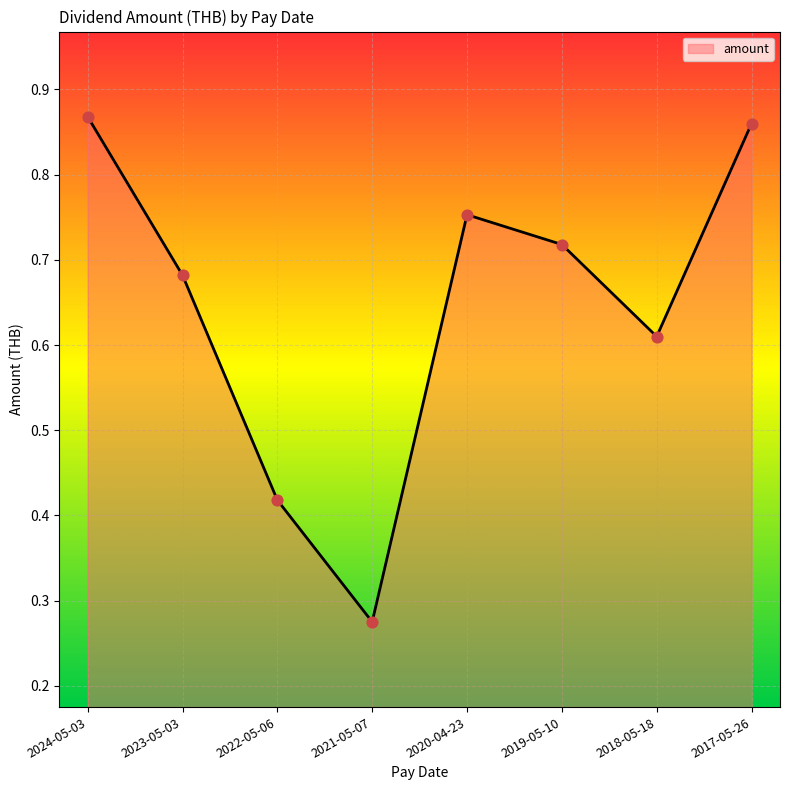

Which has a higher value, 2021-05-07 or 2022-05-06?

2022-05-06